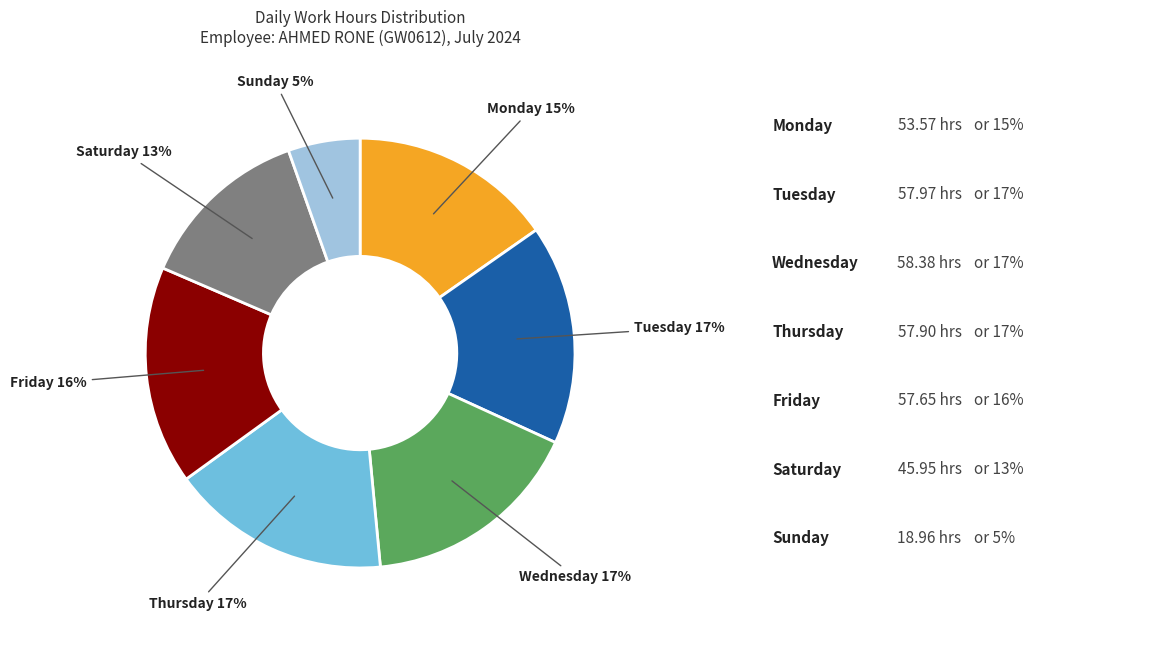

To the nearest percent, what is the average slice percentage?

14%